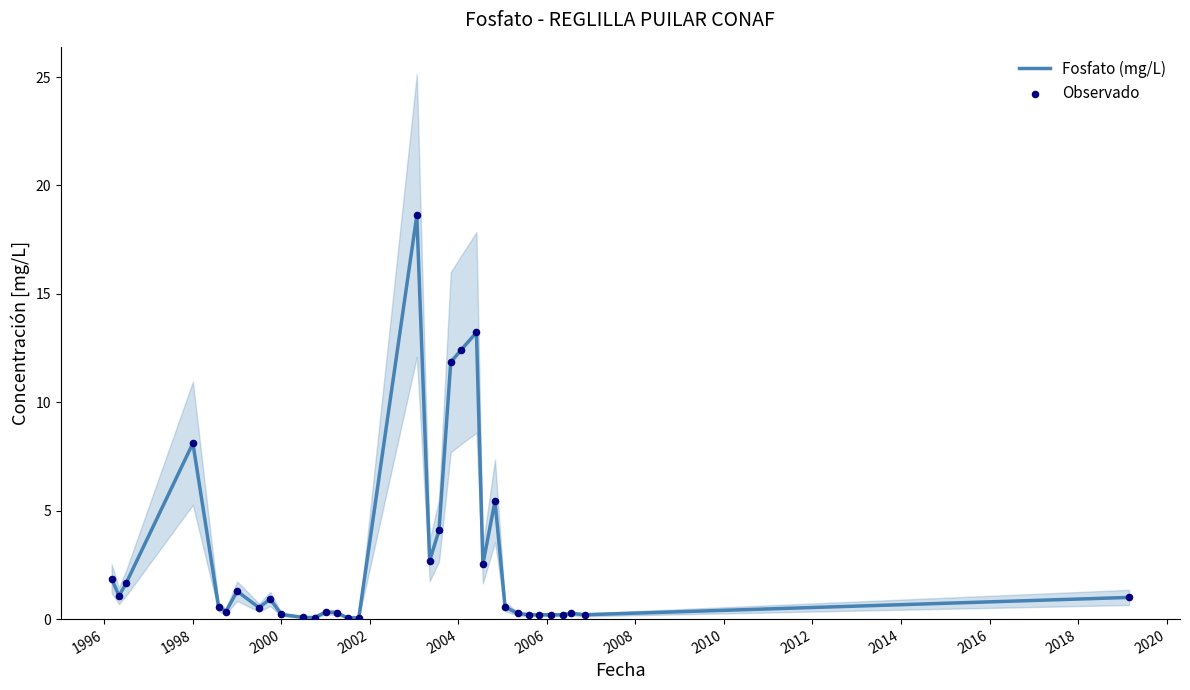

At which label is Fosfato (mg/L) closest to 9?

1998